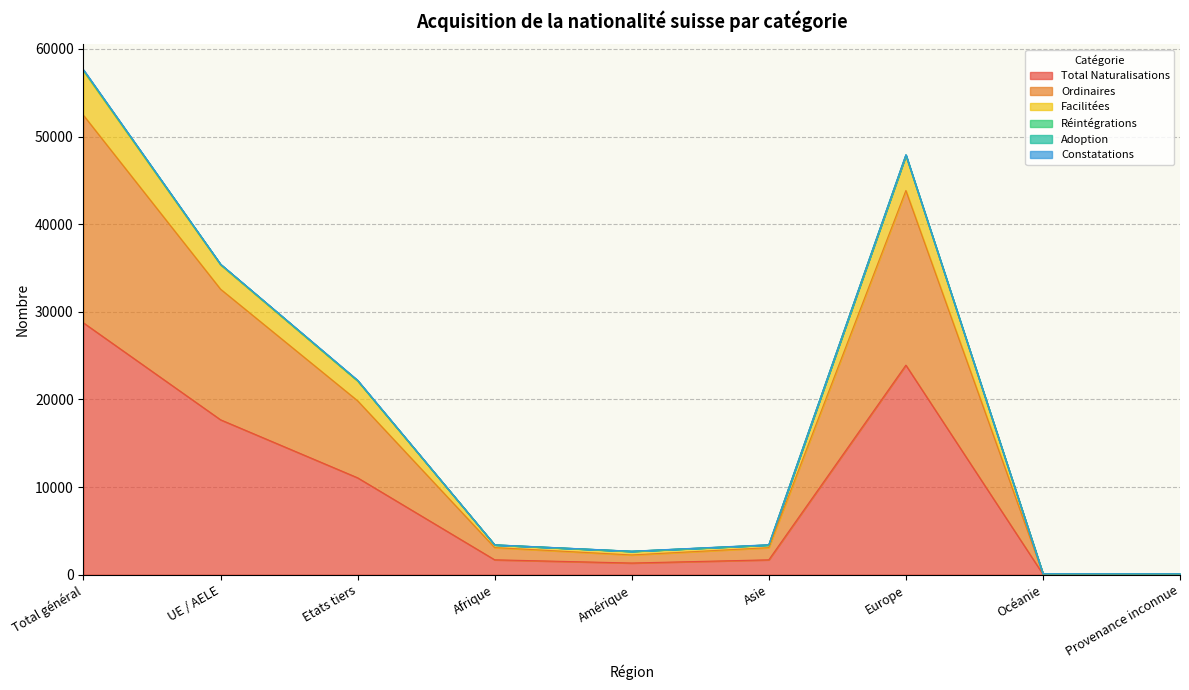

True or false: Total Naturalisations has a value of 1696 at Asie.

True